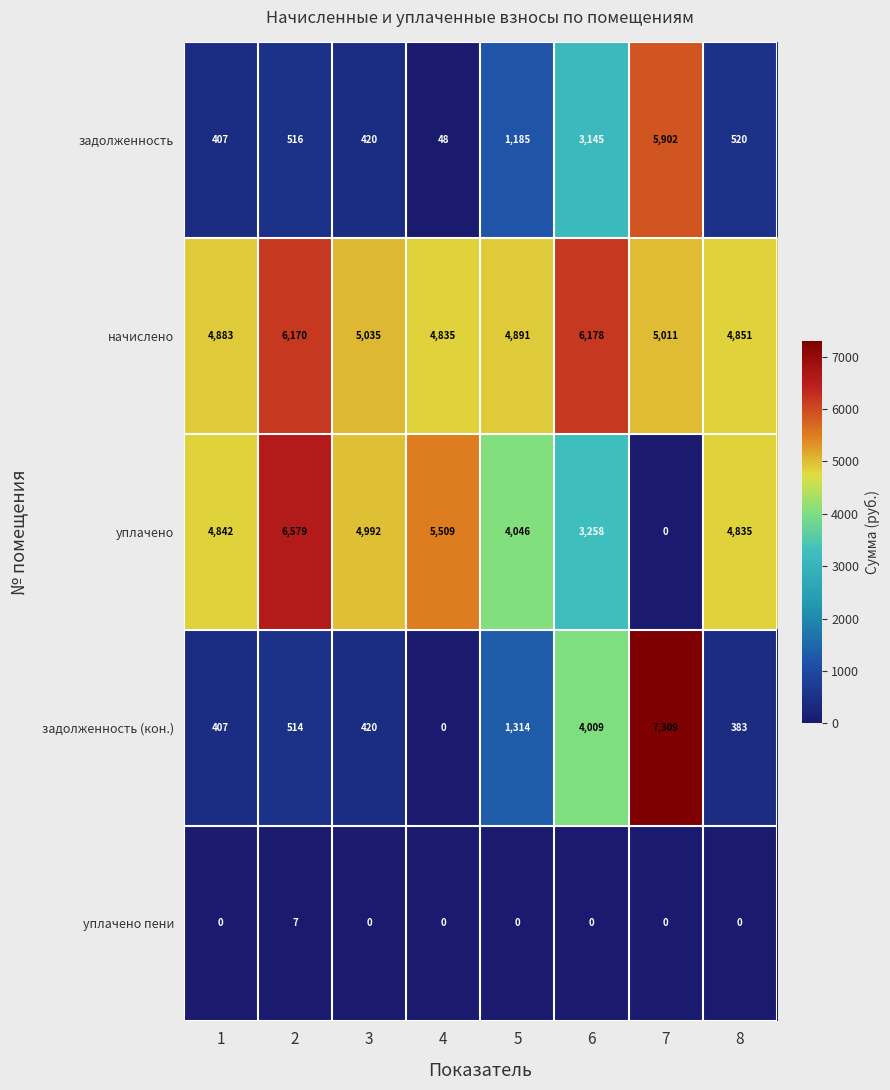

Read the задолженность (кон.) value at 1.

407